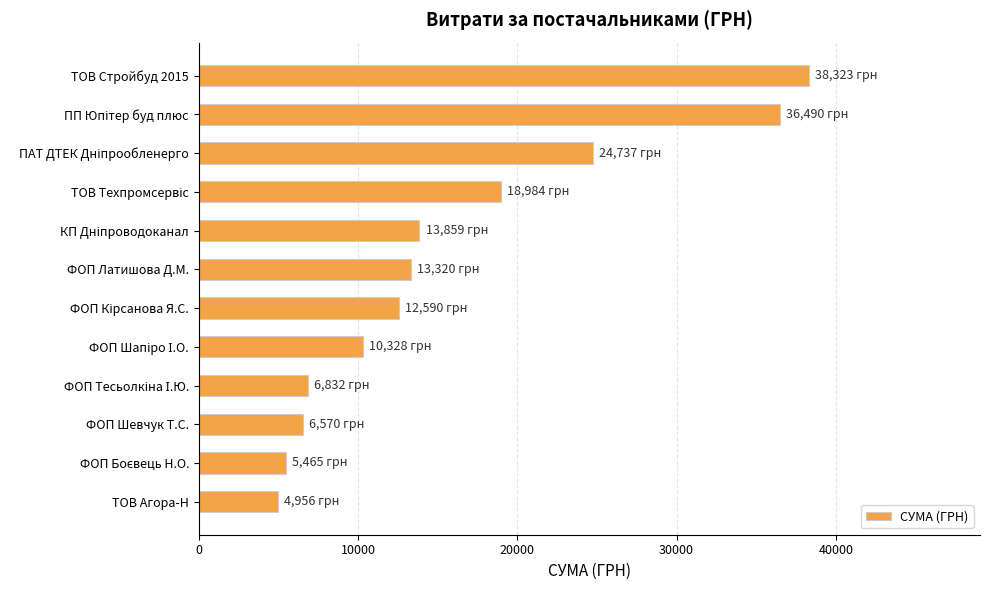

What is the greatest value displayed?

38323.2